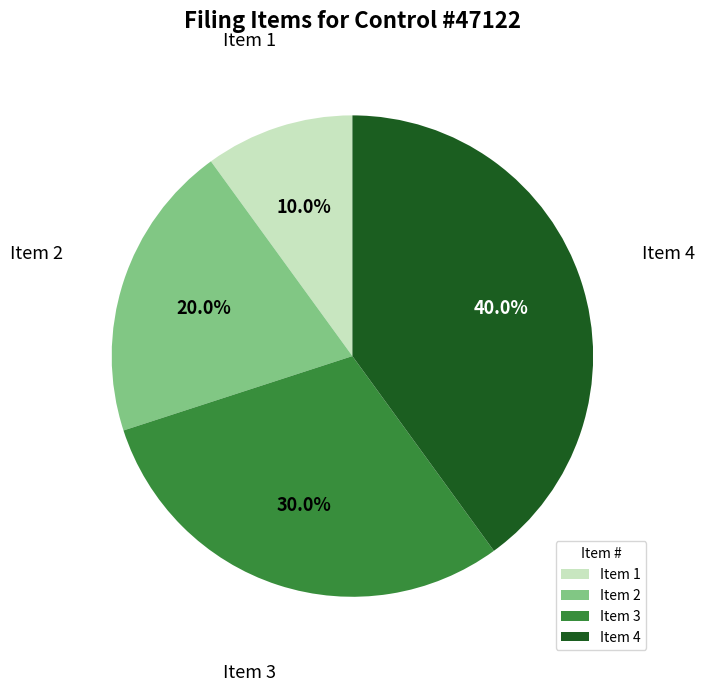

What is the total percentage of Item 1 and Item 2?

30.0%